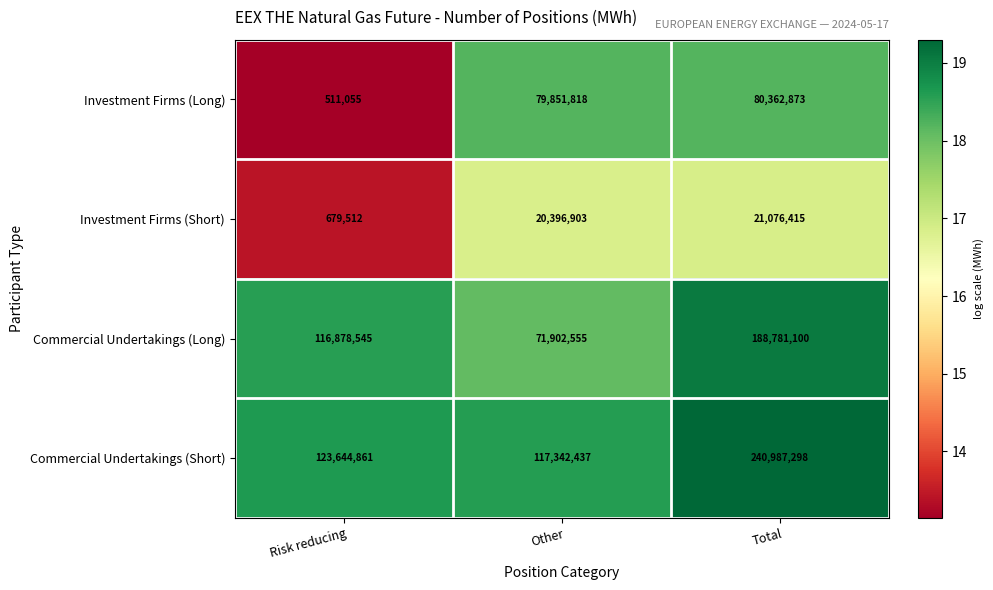

Which label corresponds to the largest value in the chart?

Total